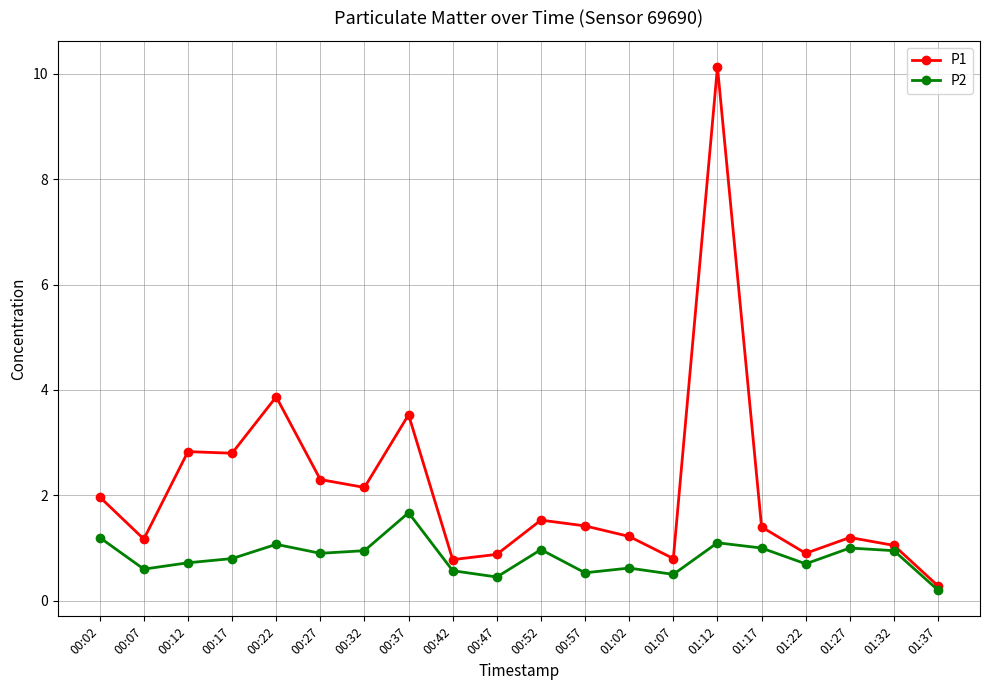

Rank the series by their average value, from highest to lowest.

P1, P2